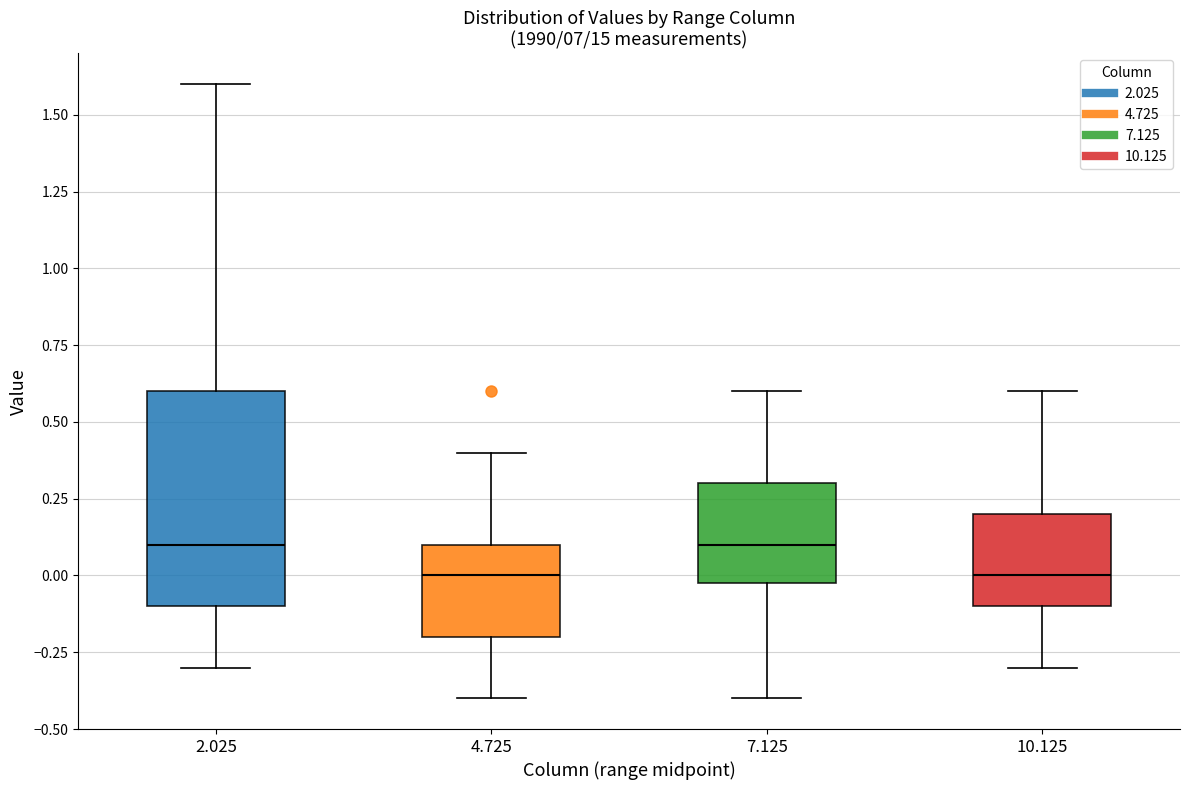

Which box is the tallest, from its lower edge to its upper edge?

2.025